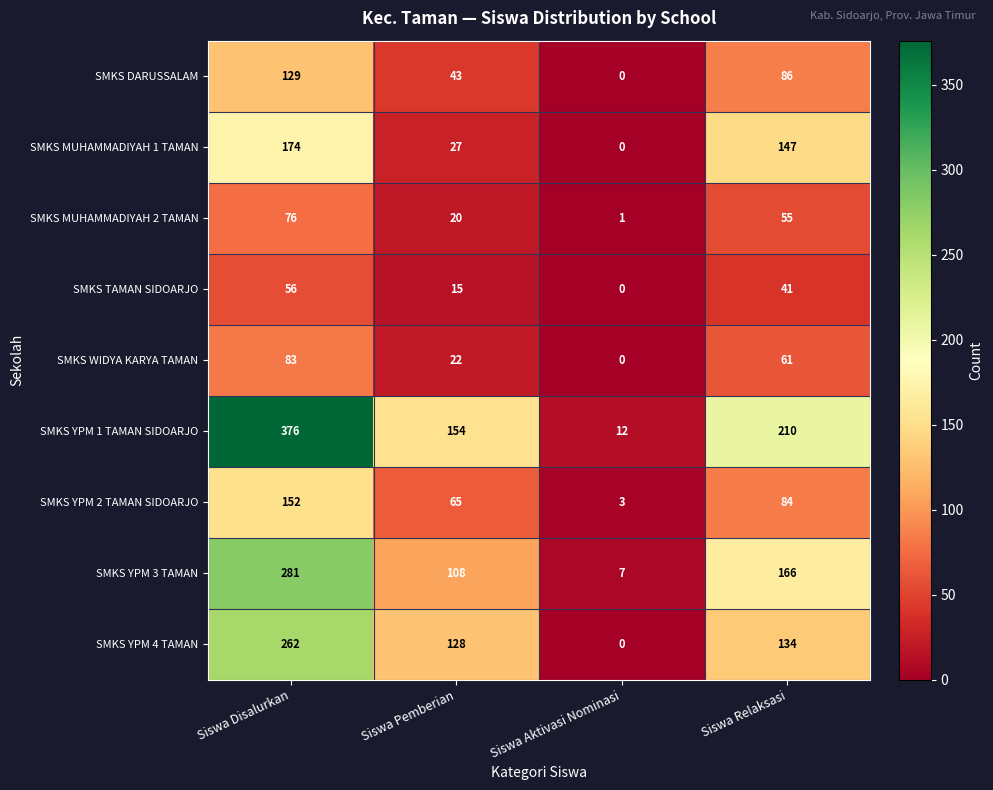

What is the sum of the SMKS YPM 4 TAMAN values at Siswa Aktivasi Nominasi and Siswa Pemberian?

128